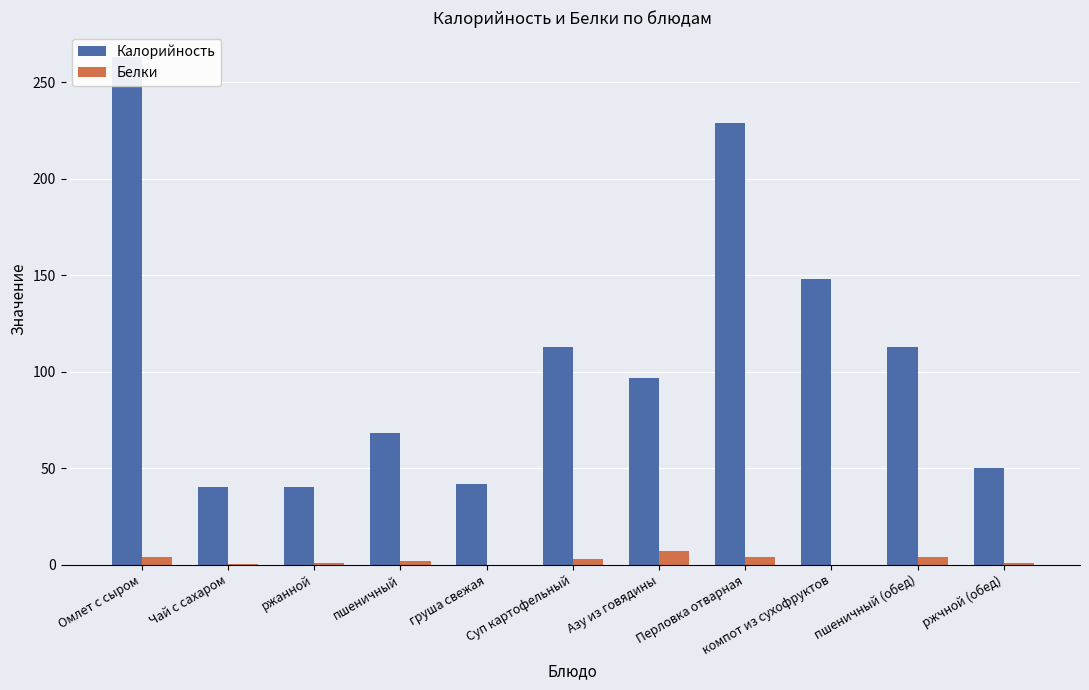

Reading right to left, list all the values displayed in this chart.

Калорийность: 50.0	113.0	148.0	229.0	97.0	113.0	42.0	68.0	40.0	40.0	263.0
Белки: 1.0	4.0	0.0	4.0	7.0	3.0	0.0	2.0	1.0	0.2	4.0